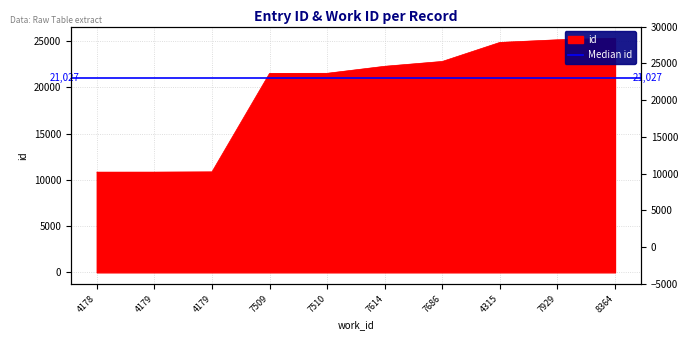

What is the value of the 1st point from the left?

10839